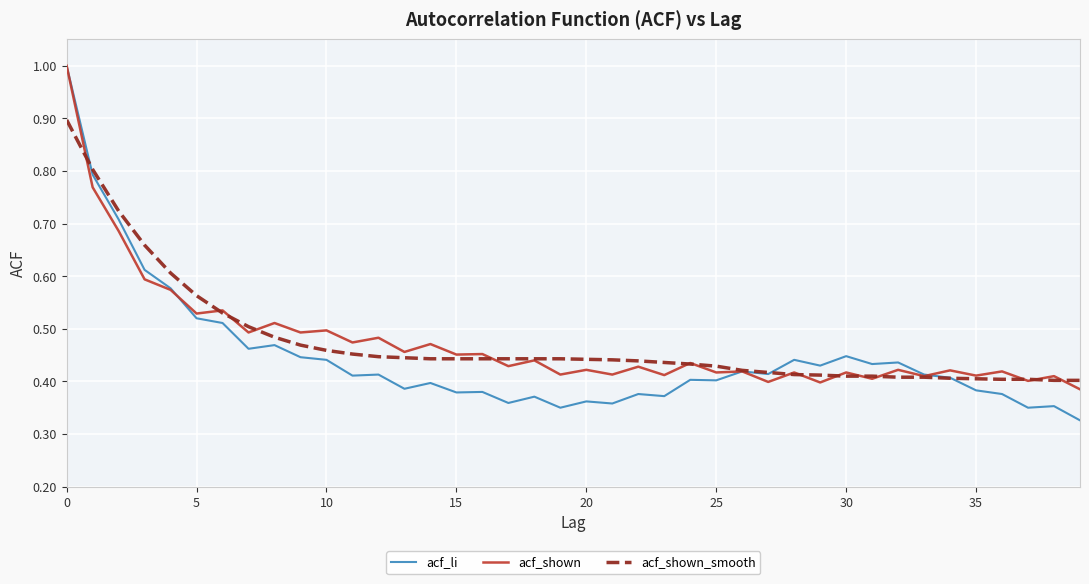

Which series has the widest spread of values?

acf_li